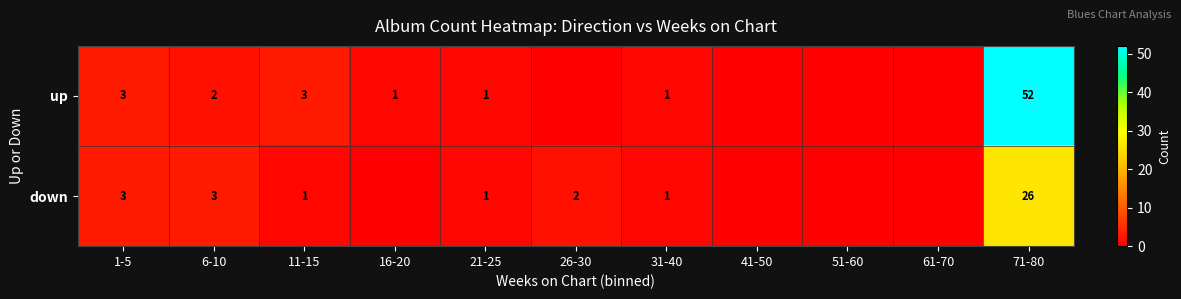

Between 26-30 and 71-80, which is larger?

71-80